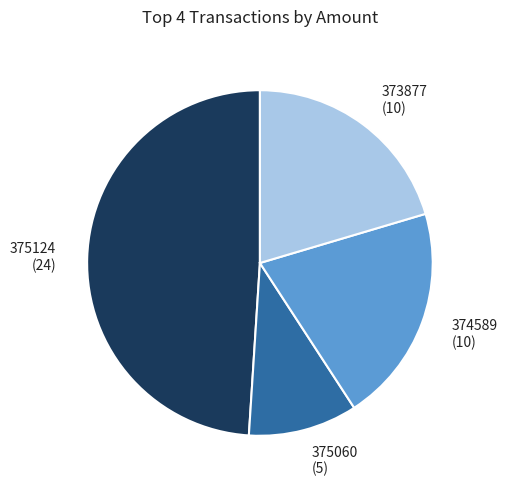

Does any single category account for the majority?

No